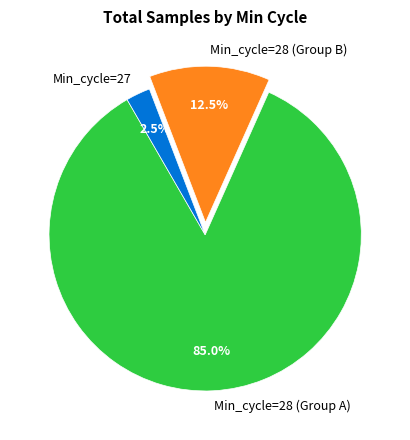

How many slices are in this pie chart?

3